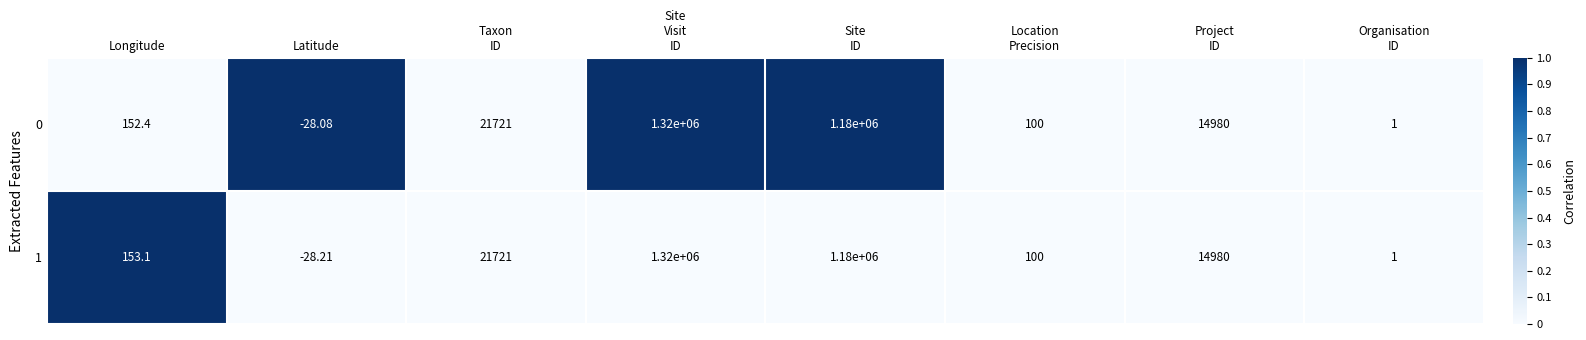

How many values in the 0 series are below 14980?

4